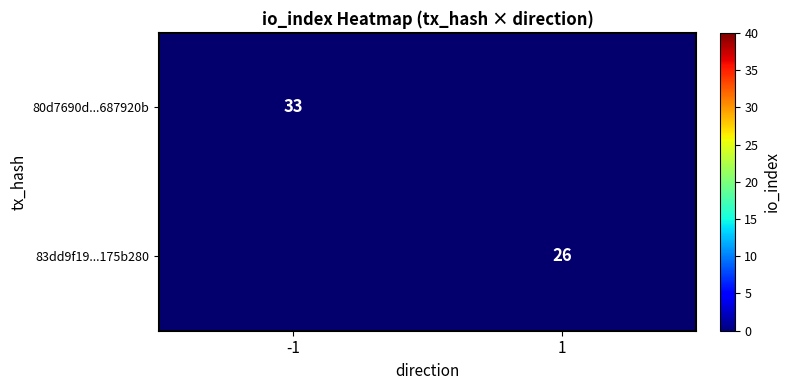

At which category does the chart reach its minimum across all series?

1